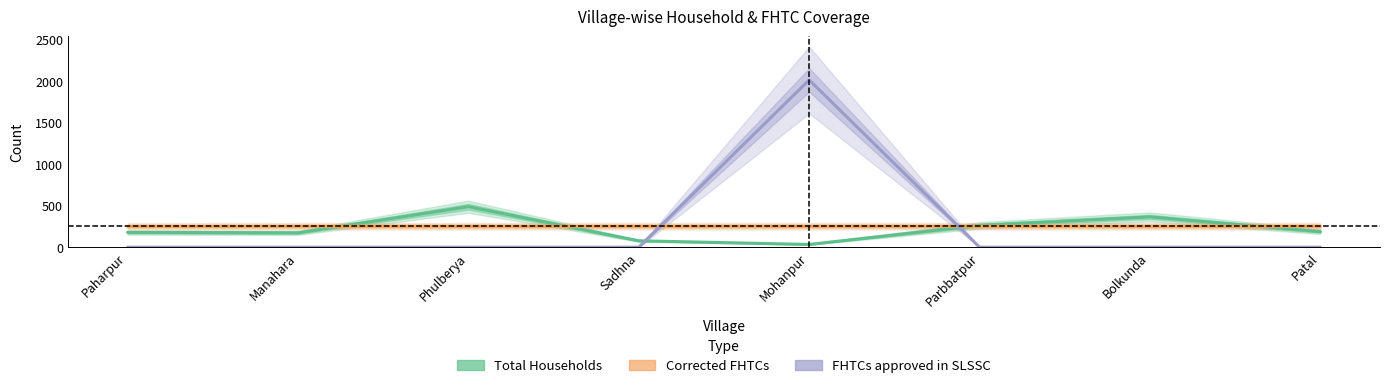

At which category does Total Households reach its first local peak?

Phulberya